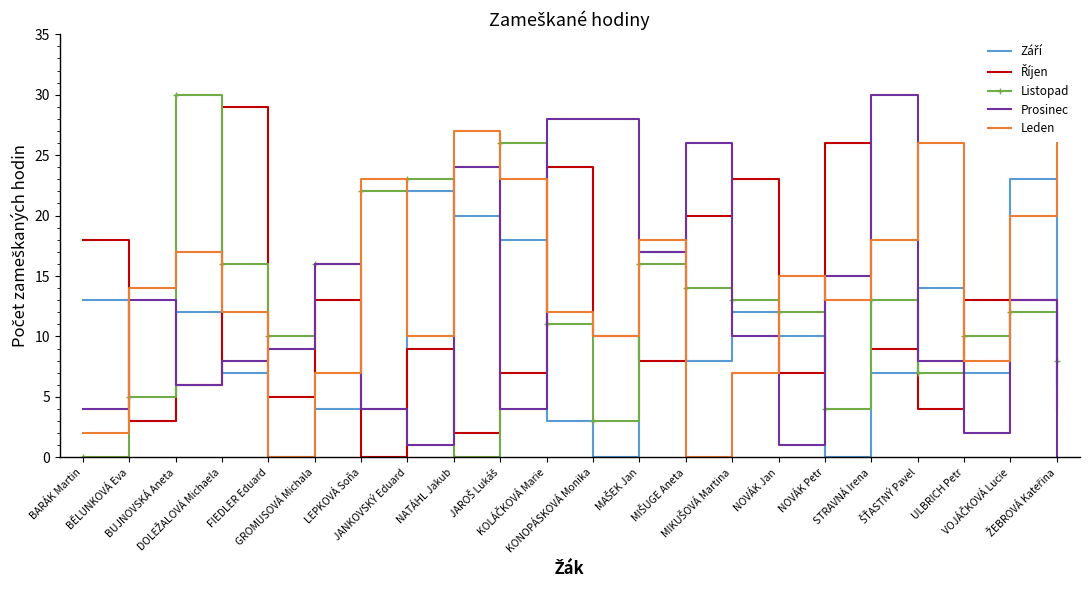

What is the maximum value shown in the chart?

30